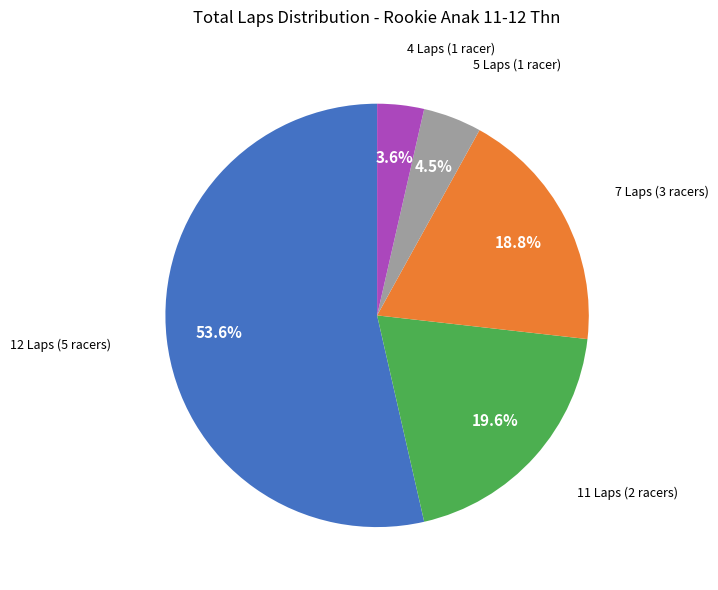

Is there any slice that represents more than half of the pie?

Yes